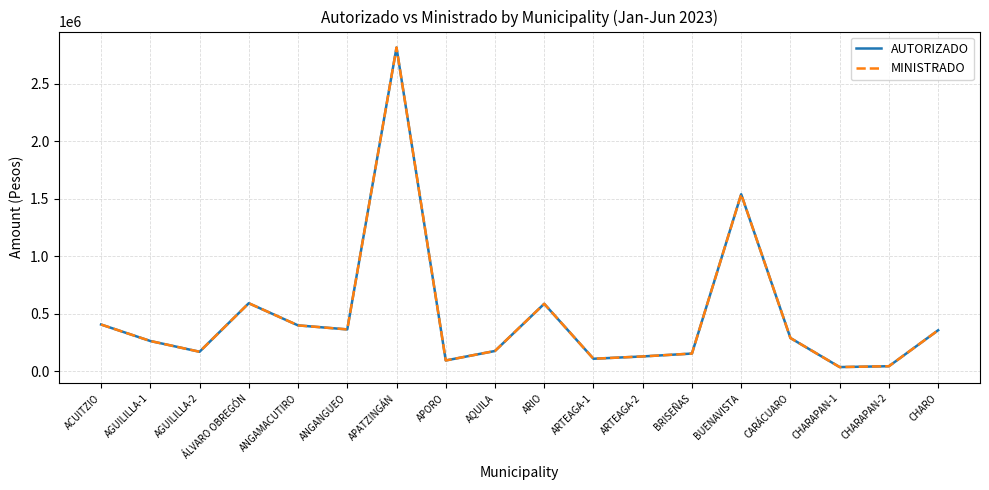

What is the sum of all MINISTRADO values?

8540000.0